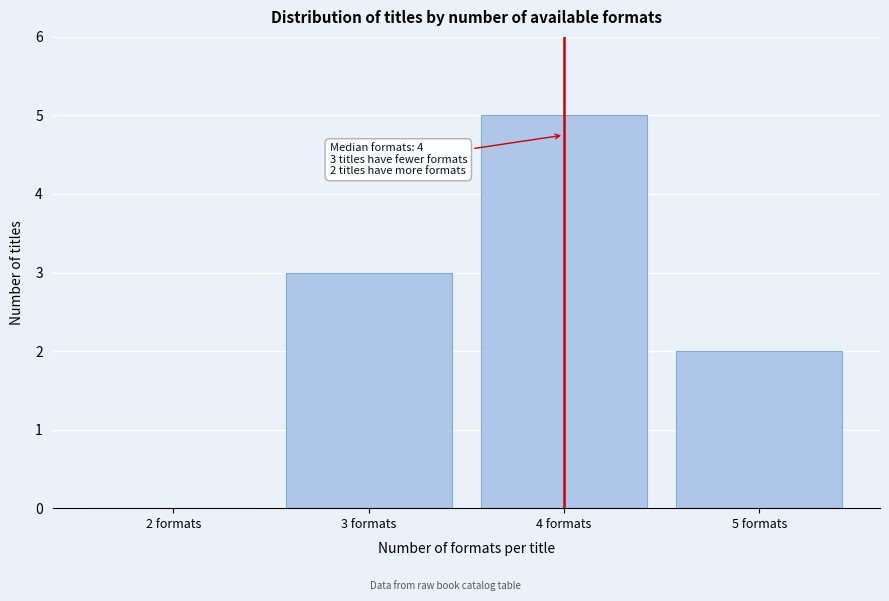

Over which range of the x-axis is the bar tallest?

3.5 to 4.5